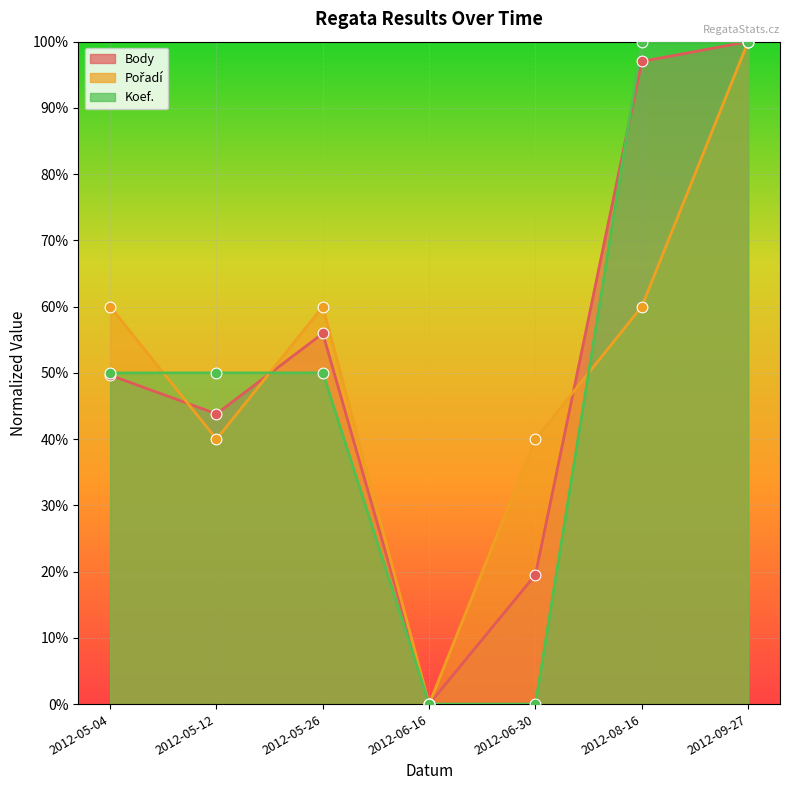

Is the value of Pořadí at 2012-05-04 greater than the value of Koef. at 2012-05-04?

Yes